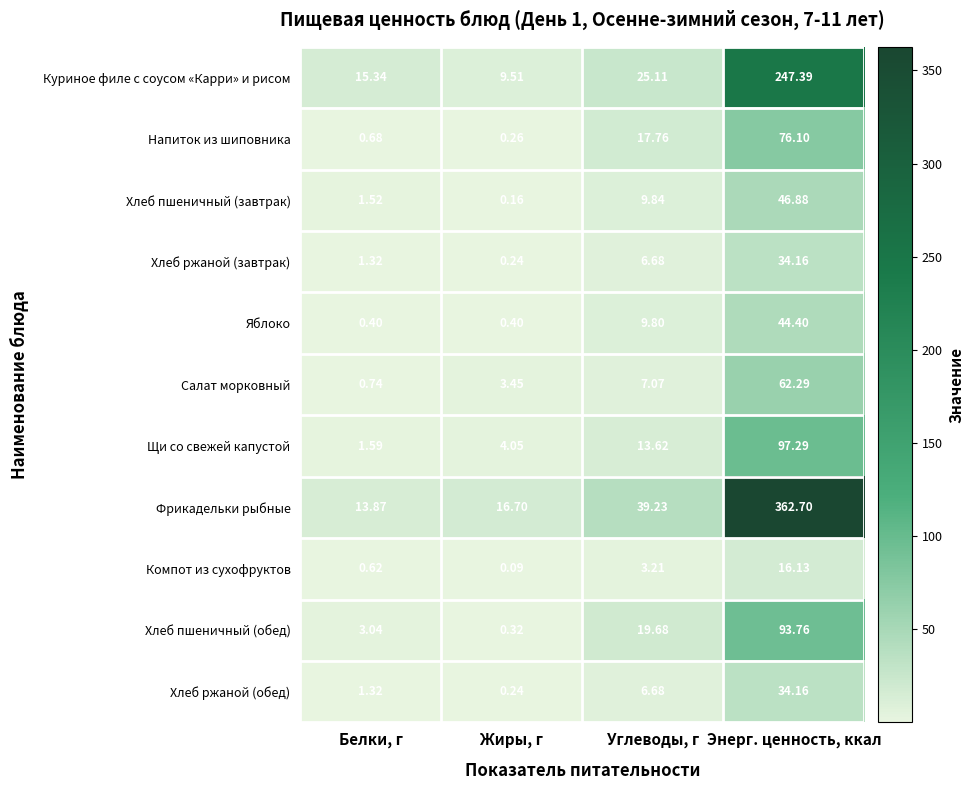

List the labels in order of Фрикадельки рыбные value, smallest first.

Белки, г, Жиры, г, Углеводы, г, Энерг. ценность, ккал